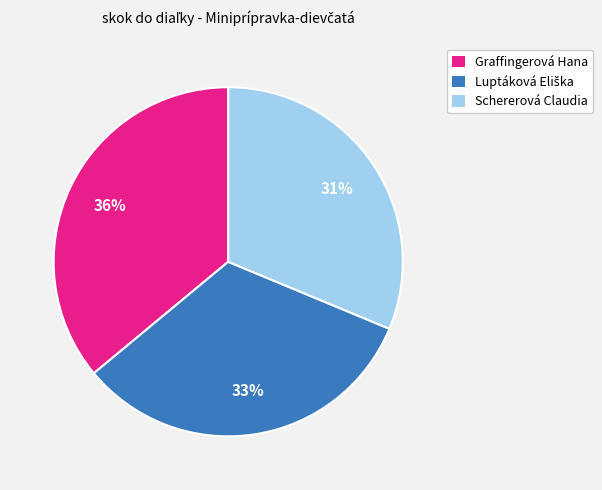

What is the smallest slice in the pie chart?

Schererová Claudia